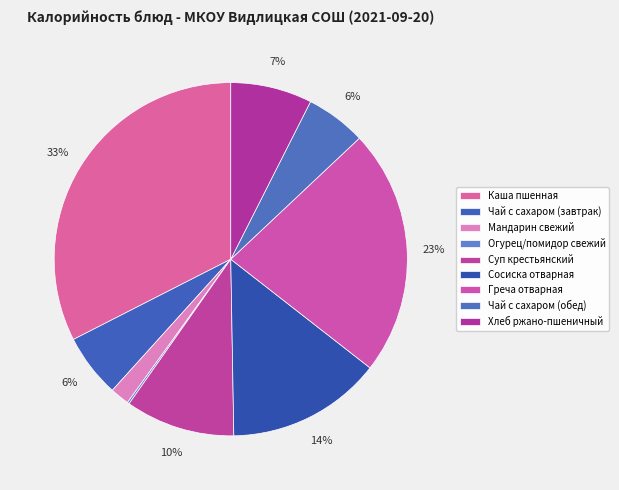

How many segments does this pie chart have?

9